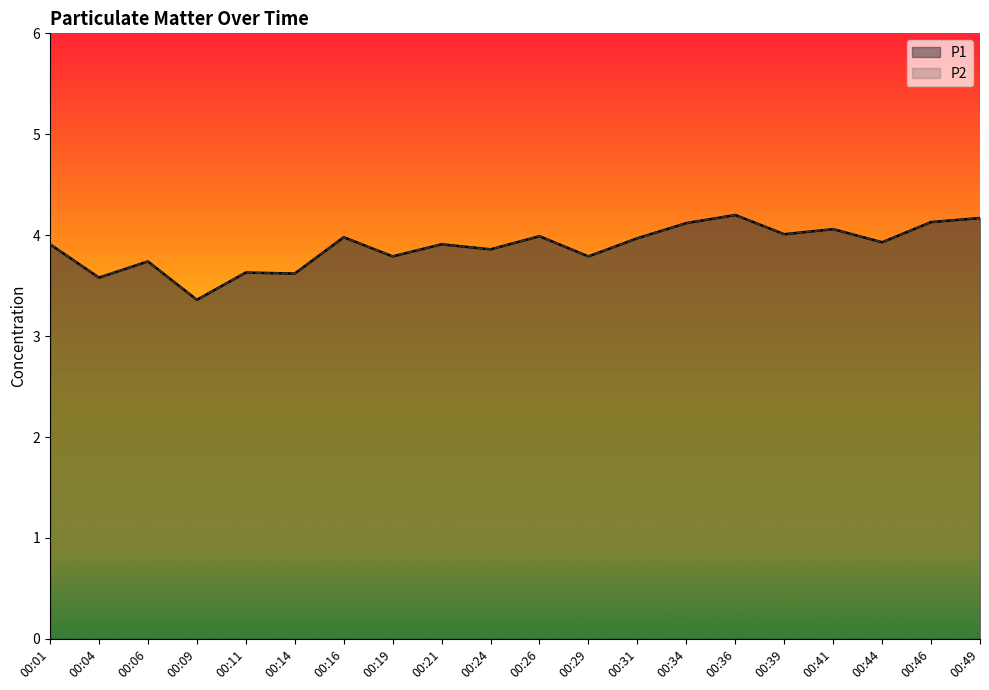

Does the chart display data point markers on the line(s)?

No